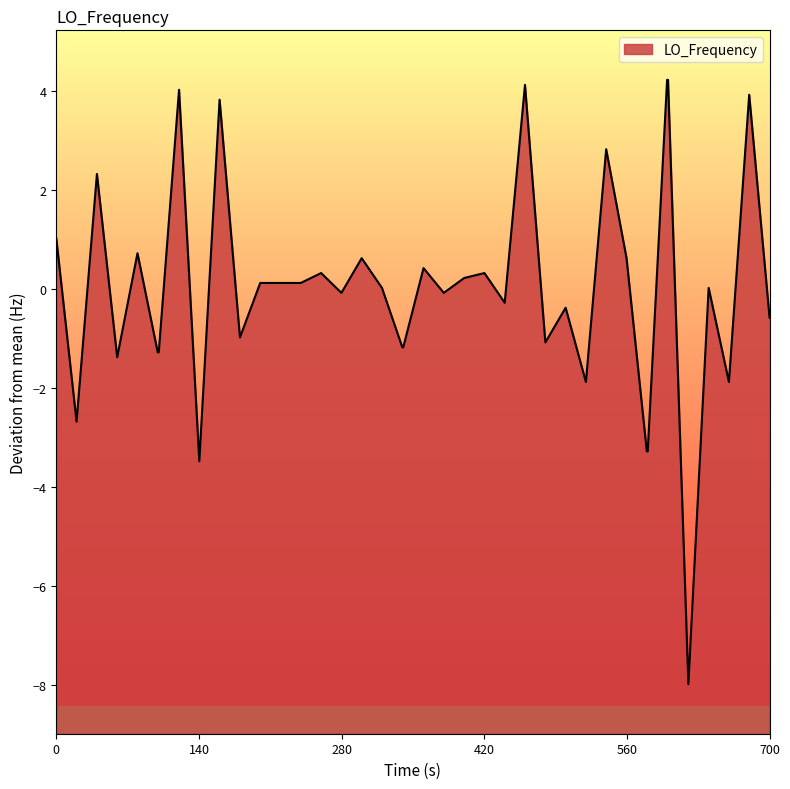

Reading left to right, what are all the values shown in this chart?

1.0	-2.7	2.3	-1.4	0.7	-1.3	-1.3	4.0	-3.5	3.8	-1.0	0.1	0.1	0.1	0.3	-0.1	0.6	0.0	-1.2	-1.2	0.4	-0.1	0.2	0.3	-0.3	4.1	-1.1	-0.4	-1.9	2.8	0.6	-3.3	-3.3	4.2	4.2	-8.0	0.0	-1.9	3.9	-0.6